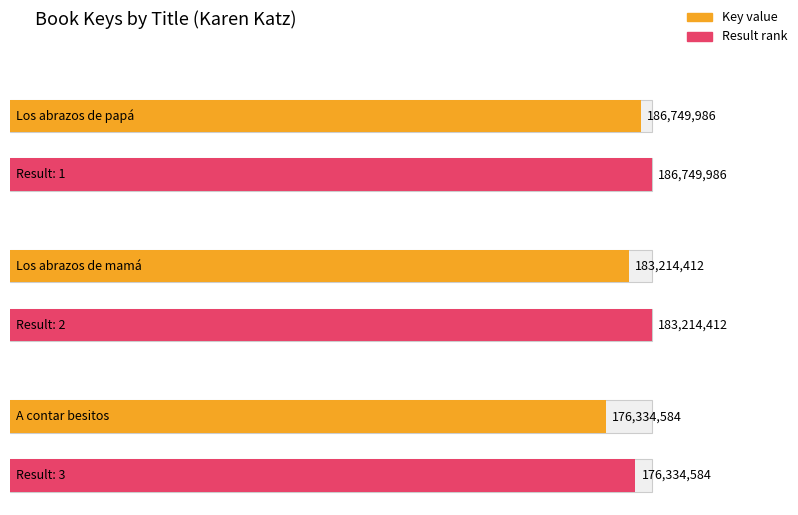

Rank the categories by value from lowest to highest.

A contar besitos (Counting Kisses), Los abrazos de mamá (Mommy Hugs), Los abrazos de papá (Daddy Hugs)